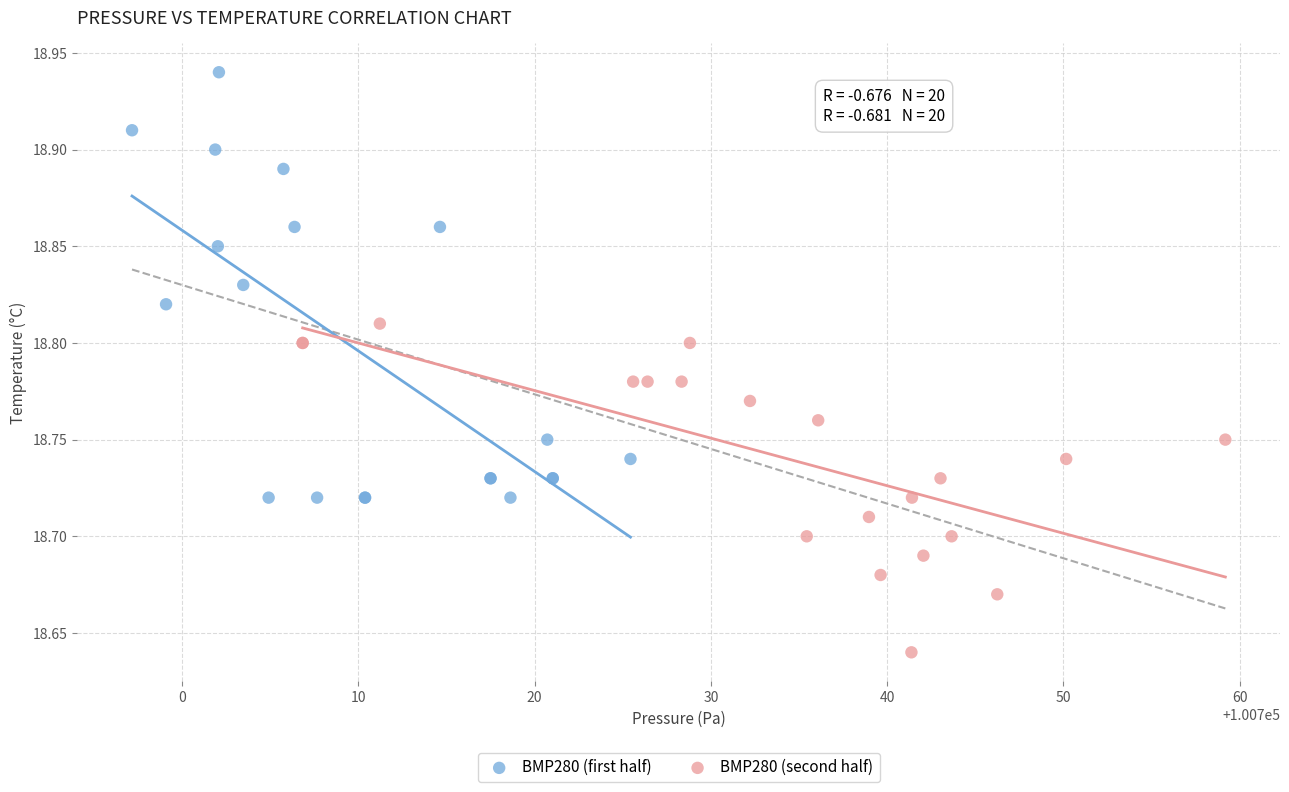

Which series has the largest Y range (max minus min)?

BMP280 (first half)